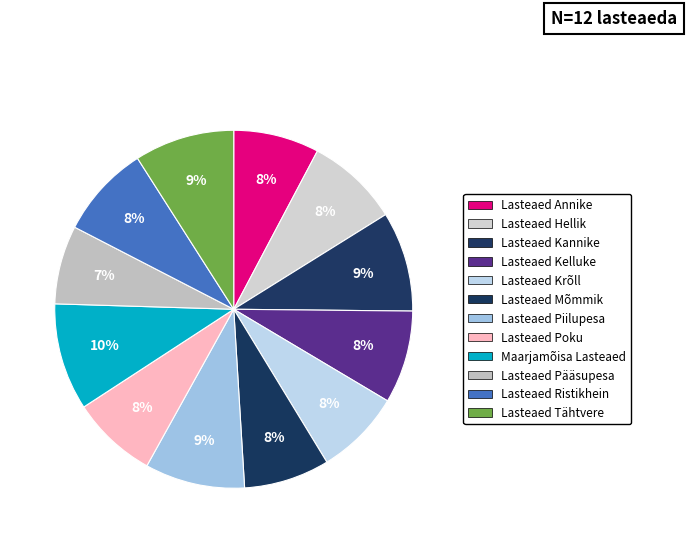

What portion of the pie excludes Lasteaed Poku?

92.3%